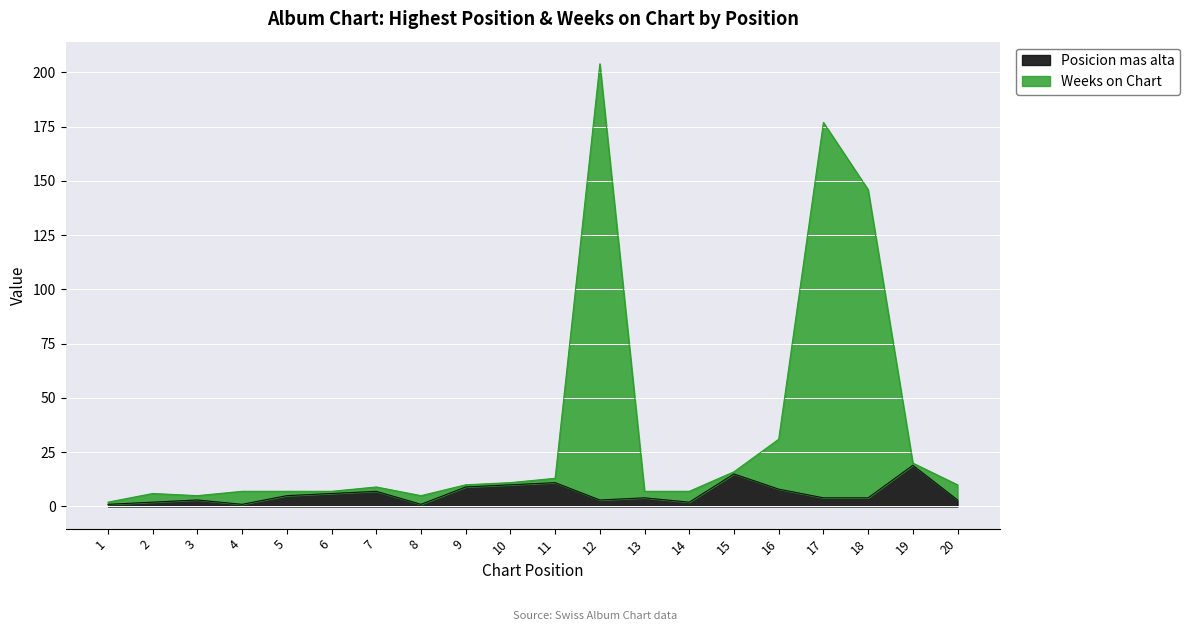

Which series changed the most between 2 and 14?

Weeks on Chart